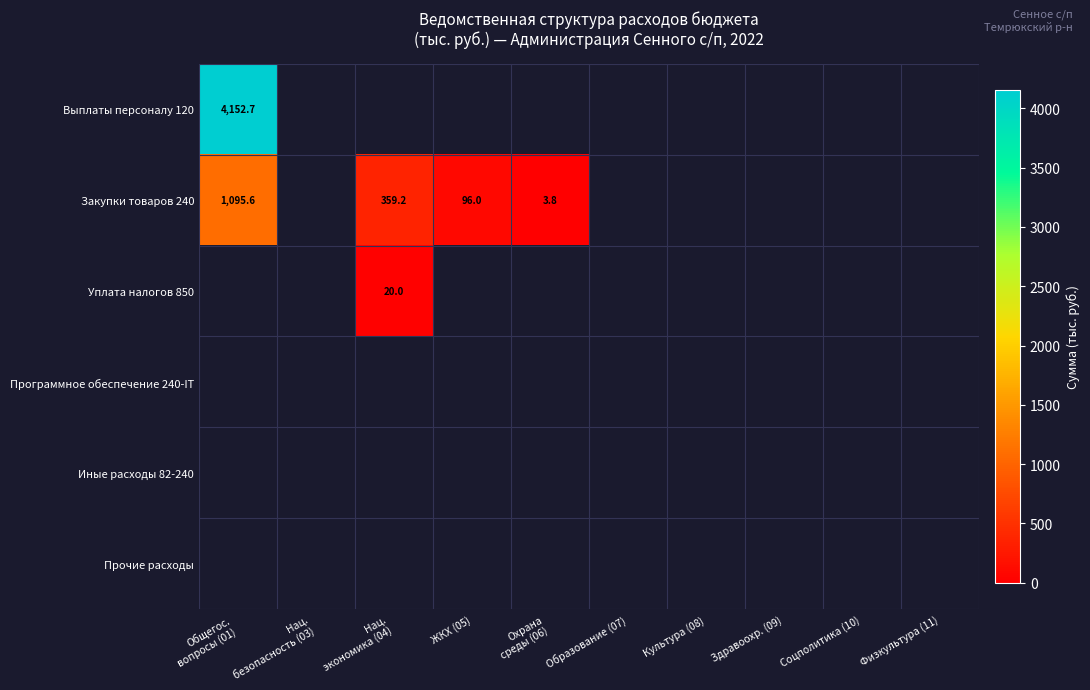

Is the value of Программное обеспечение 240-IT at Нац. экономика (04) greater than the value of Закупки товаров 240 at Соцполитика (10)?

No